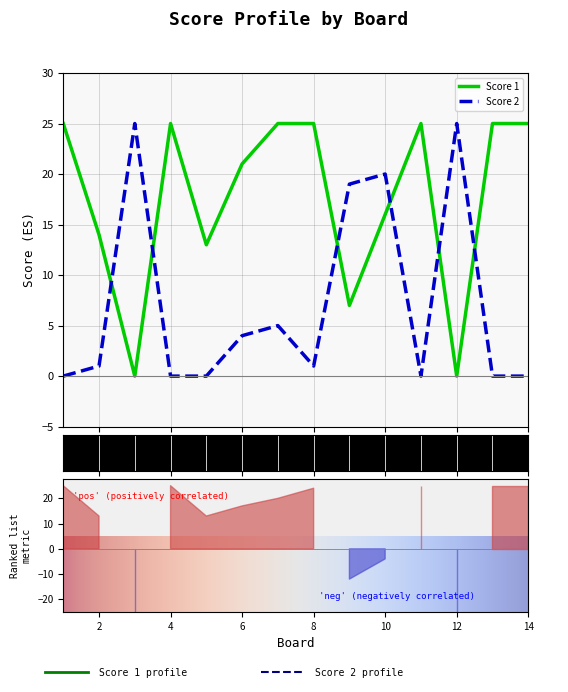

What is the difference between the maximum and minimum values in the Score 2 series?

25